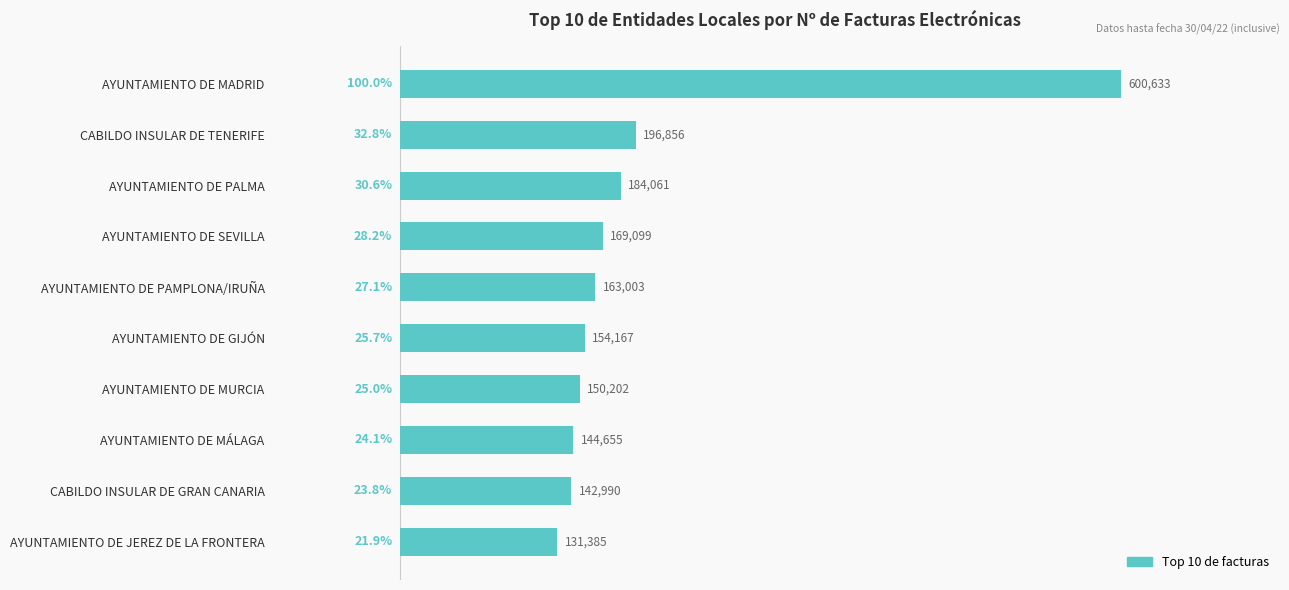

The chart shows a value of 217717 at AYUNTAMIENTO DE MURCIA. True or false?

False